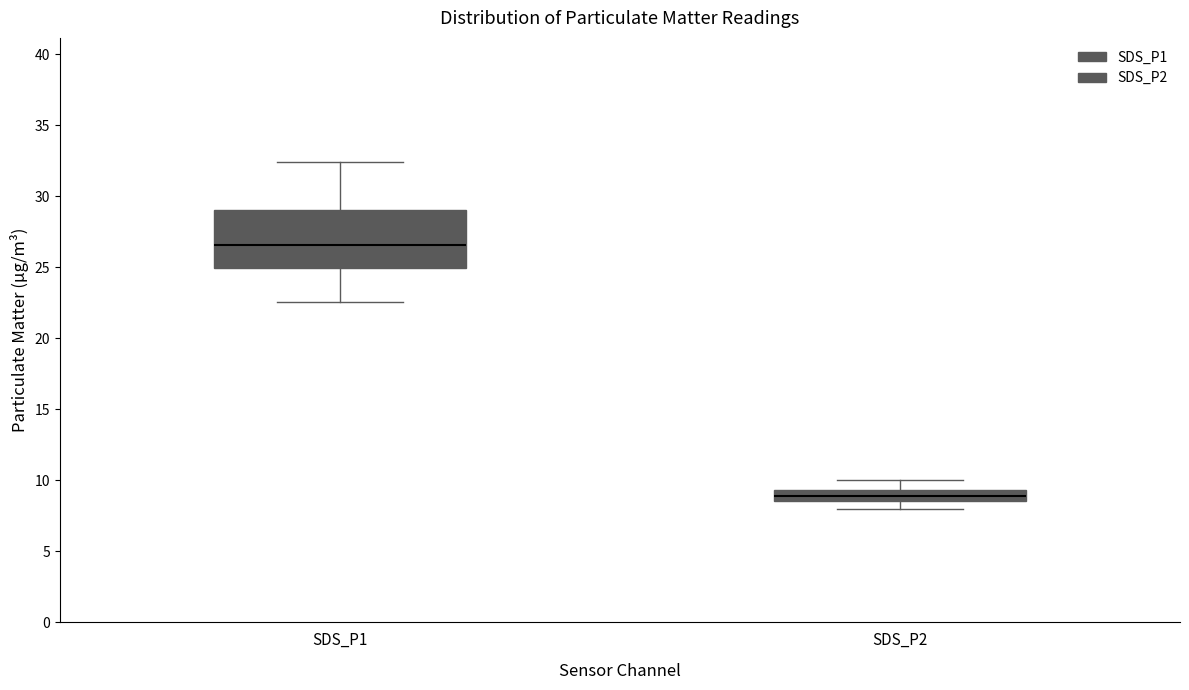

Which box's median line is the highest?

SDS_P1